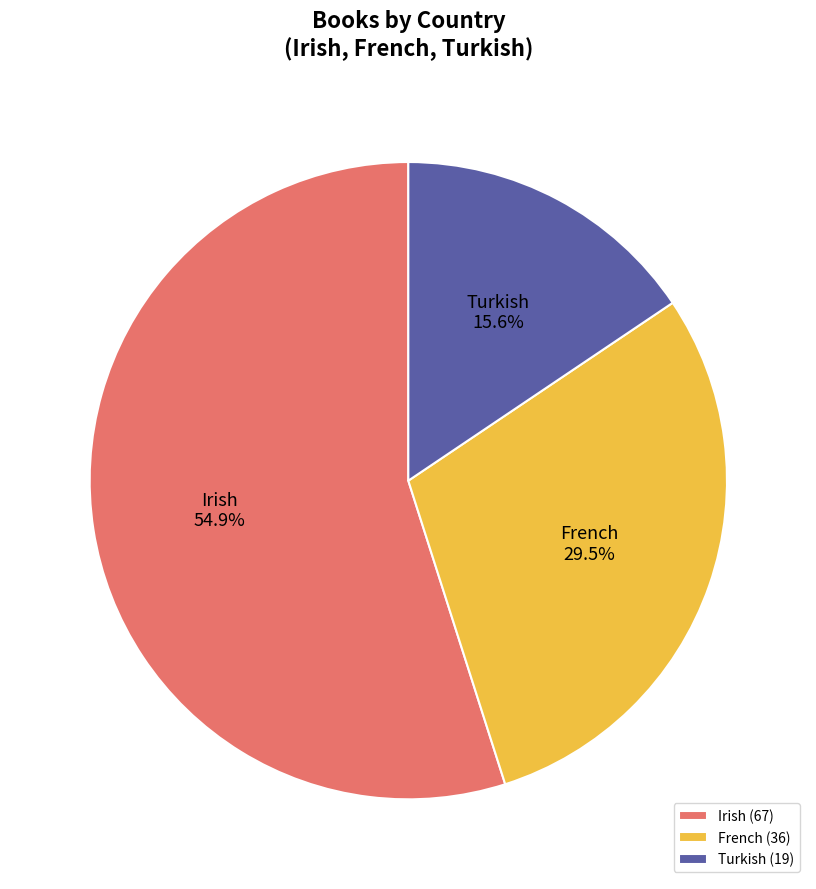

To the nearest percent, what percentage of the pie is Irish?

55%